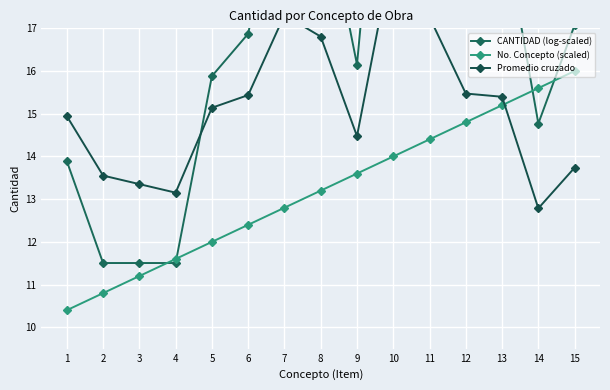

Where do CANTIDAD (log-scaled) and Promedio cruzado first cross each other?

4 and 5